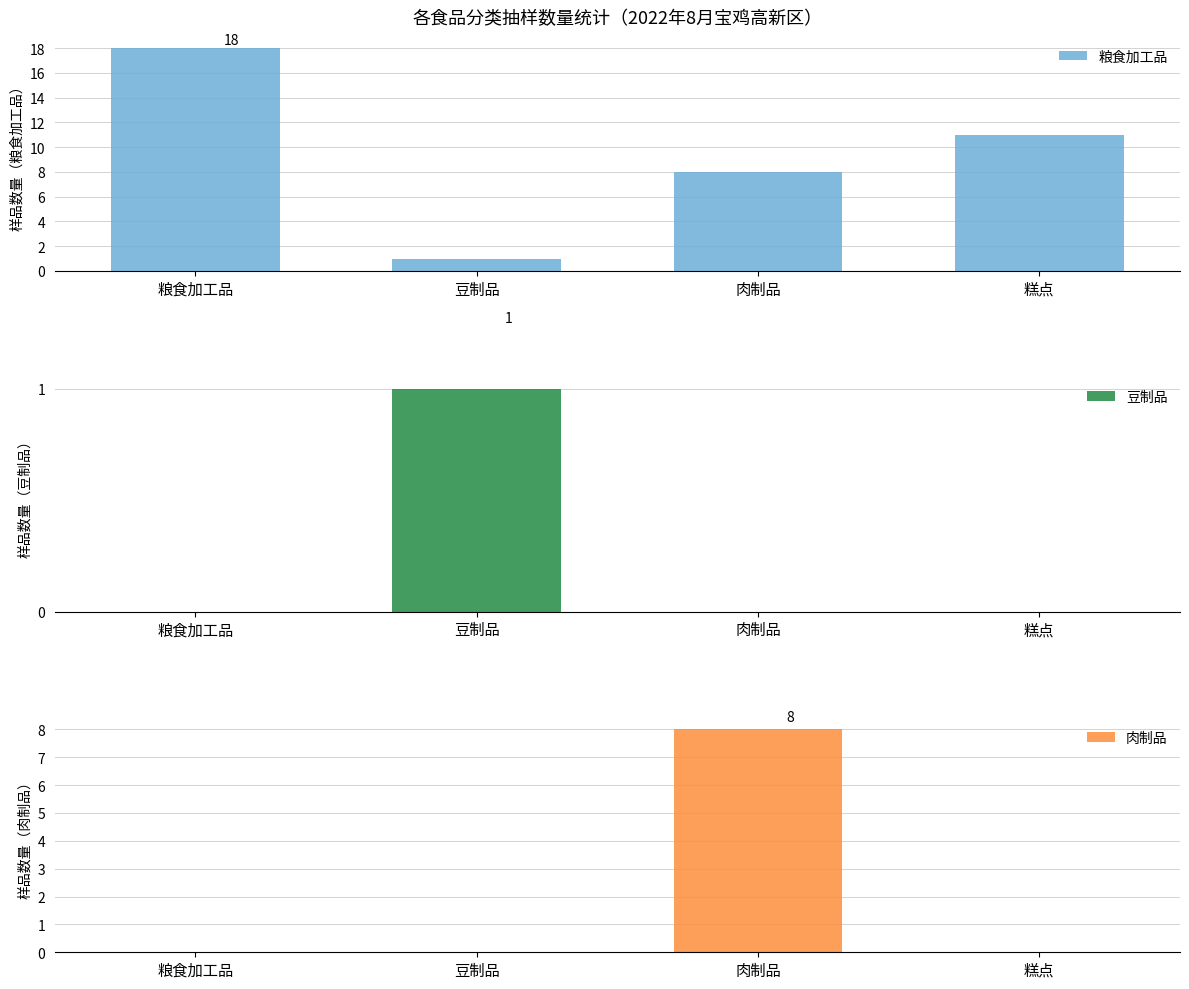

Is the value of 粮食加工品 at 糕点 greater than the value of 豆制品 at 糕点?

Yes